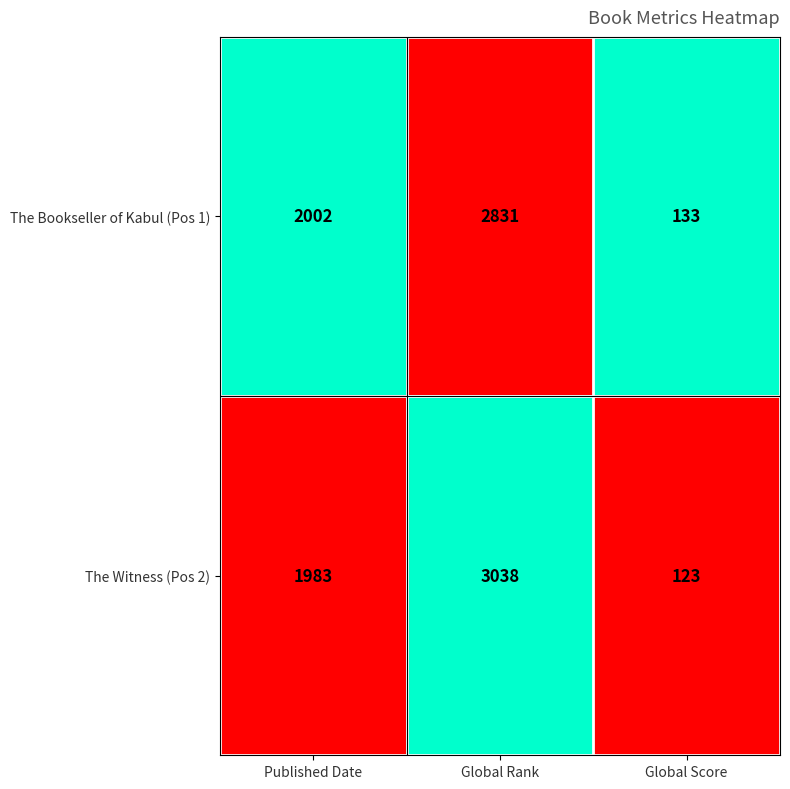

What is the minimum value for The Bookseller of Kabul (Pos 1)?

133